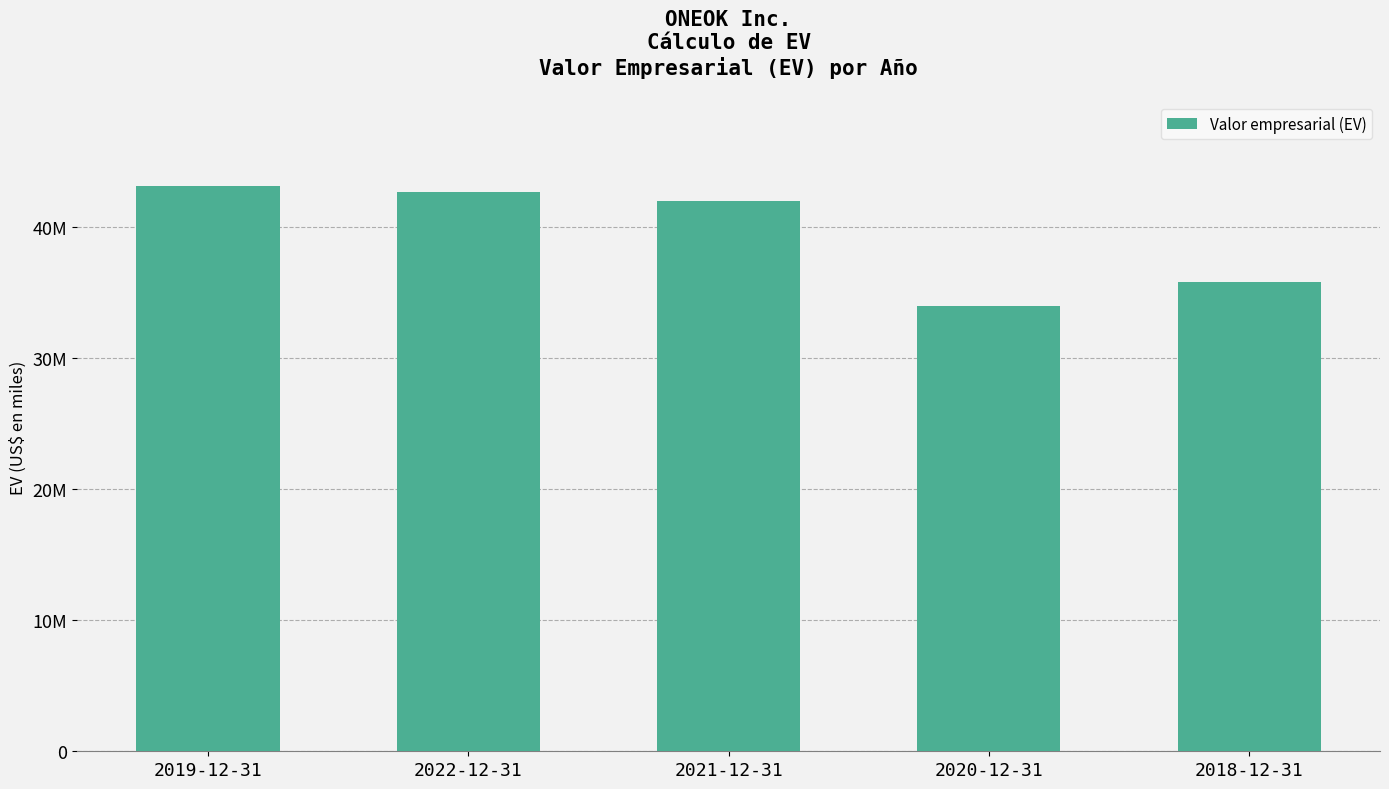

Does the chart contain any negative values?

No